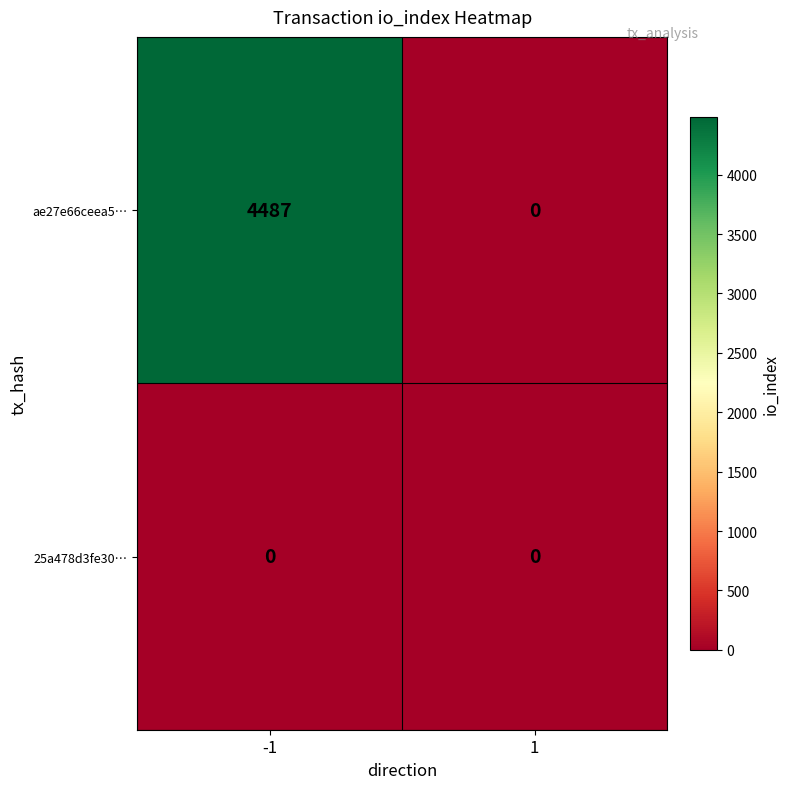

How many data points does each series have?

2